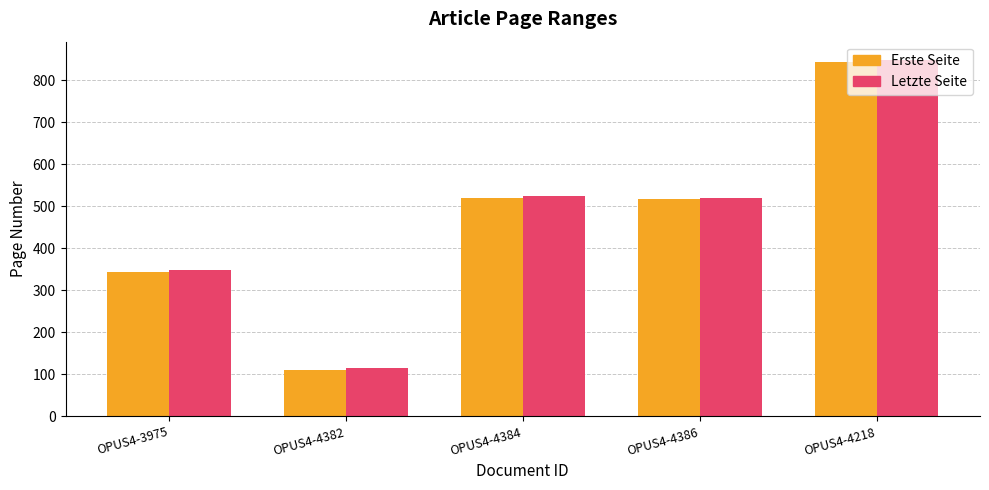

The Letzte Seite series shows 1417 at OPUS4-4218. True or false?

False